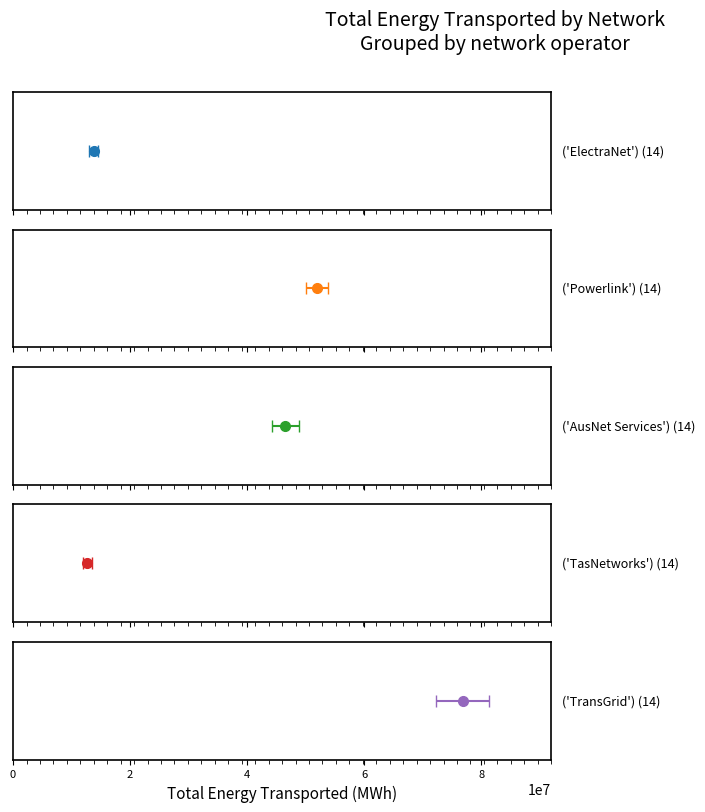

What are all the series names shown in the legend?

ElectraNet, Powerlink, AusNet Services, TasNetworks, TransGrid